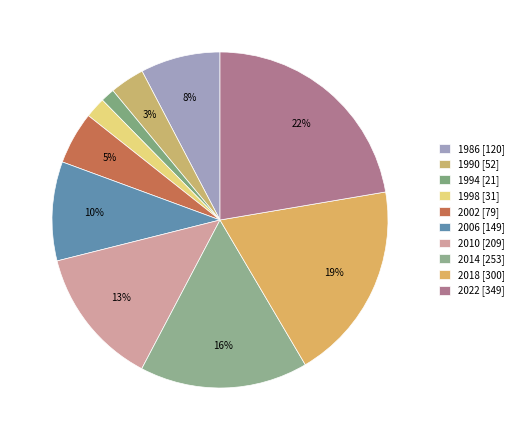

What percentage is the 2006 slice, to the nearest percent?

10%